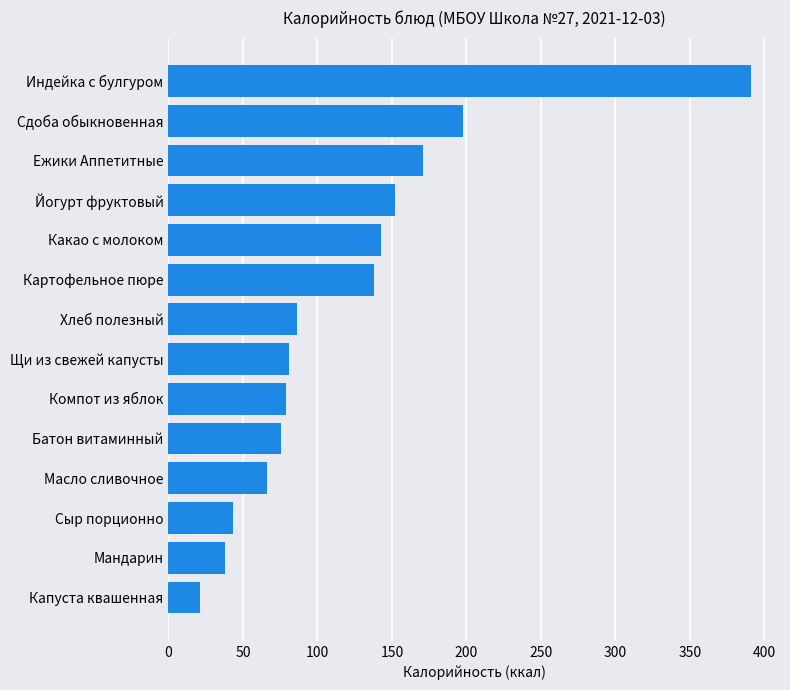

What is the difference between the values at Картофельное пюре and Ежики Аппетитные?

33.0